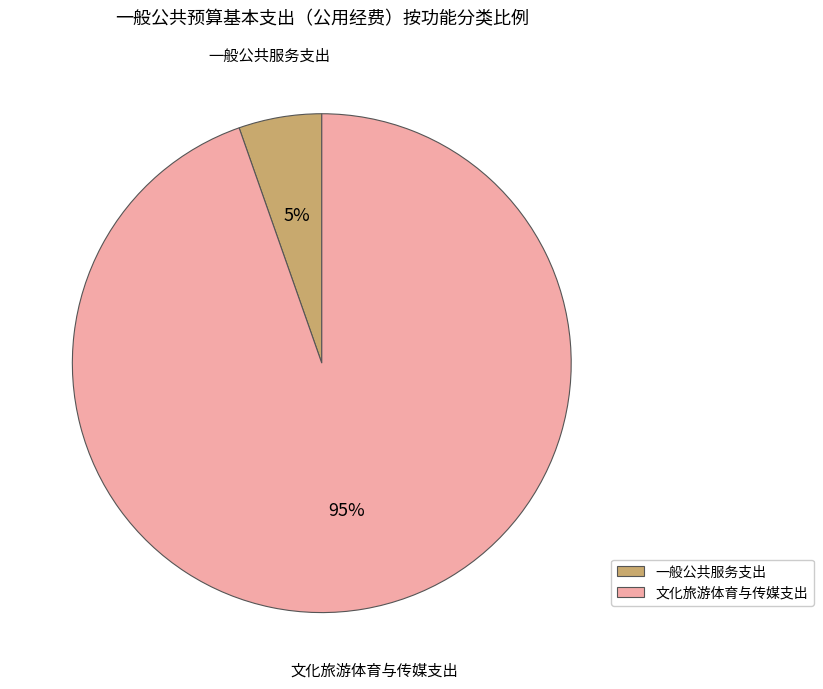

Is it true that 文化旅游体育与传媒支出 is 99% of the pie?

False